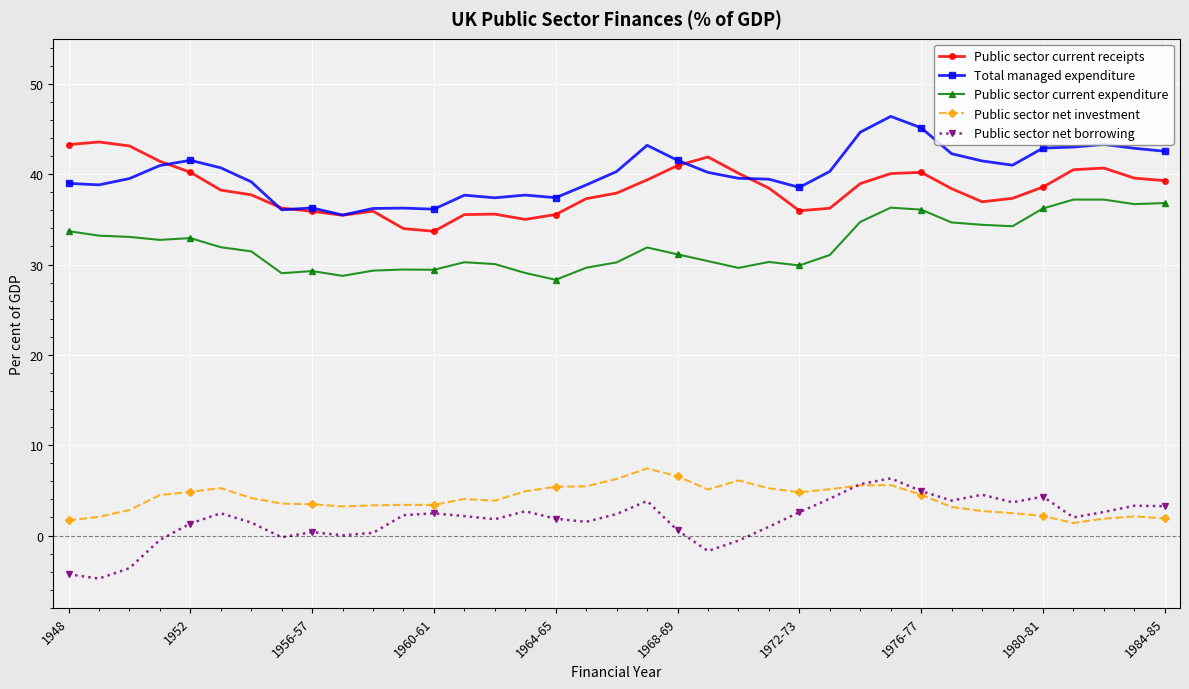

True or false: Public sector net borrowing and Public sector current expenditure intersect in this chart.

False